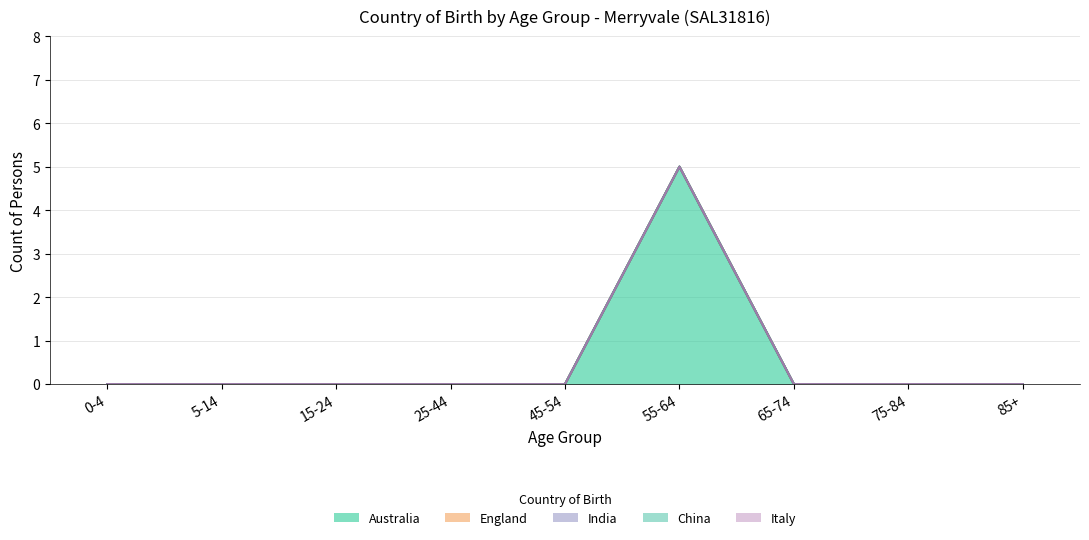

Reading left to right, transcribe all the data shown in this chart.

Australia: 0	0	0	0	0	5	0	0	0
England: 0	0	0	0	0	0	0	0	0
India: 0	0	0	0	0	0	0	0	0
China: 0	0	0	0	0	0	0	0	0
Italy: 0	0	0	0	0	0	0	0	0